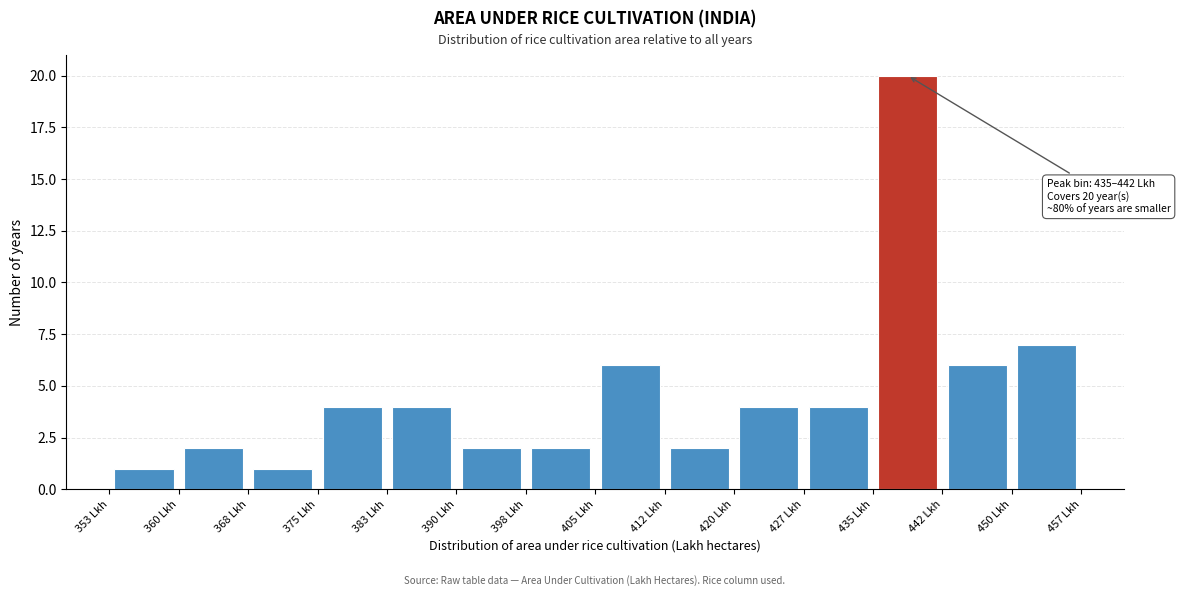

Over which range of the x-axis is the bar tallest?

435 to 442